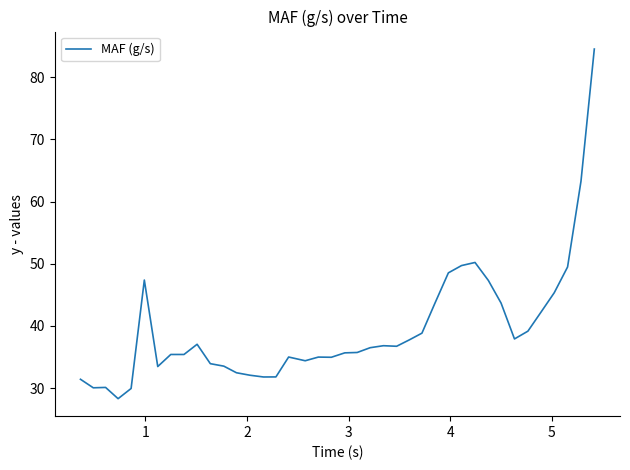

What is the maximum value shown in the chart?

84.5